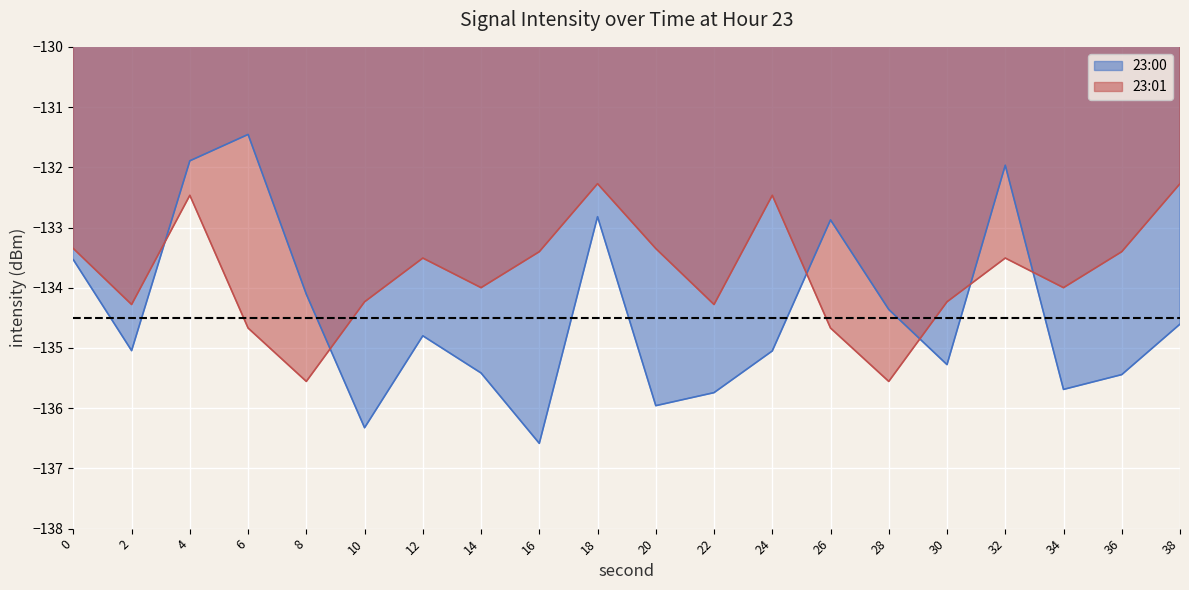

What is the sum of the 23:00 values at 14 and 8?

-269.5